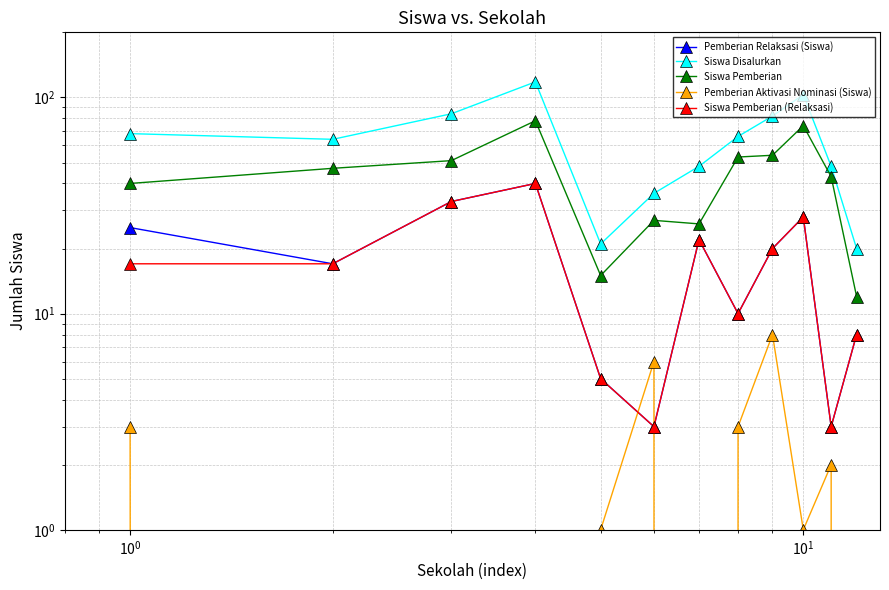

True or false: Siswa Disalurkan and Pemberian Aktivasi Nominasi (Siswa) intersect in this chart.

False